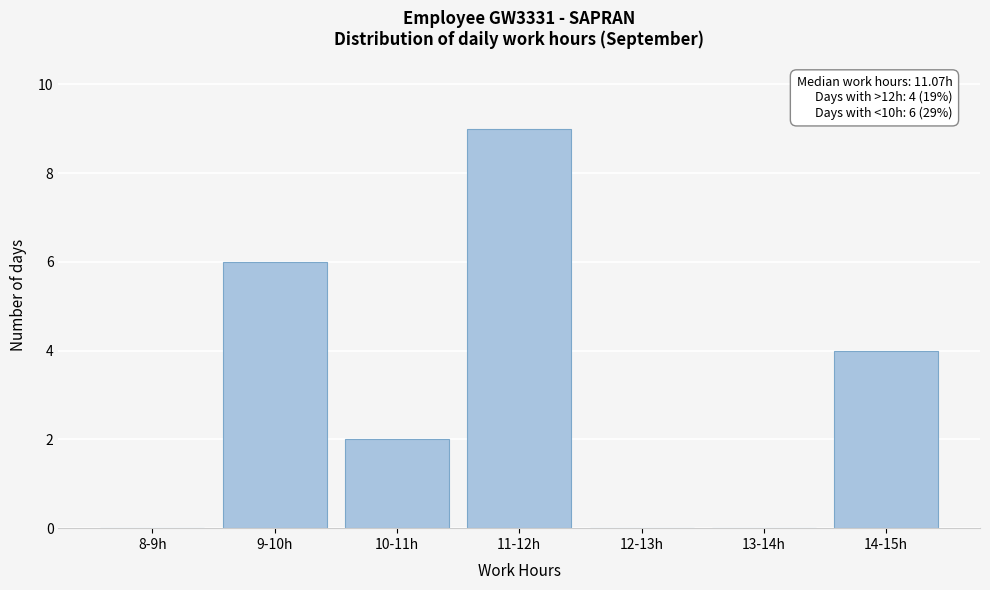

Reading left to right, extract all data points from this chart.

8-9h=0	9-10h=6	10-11h=2	11-12h=9	12-13h=0	13-14h=0	14-15h=4